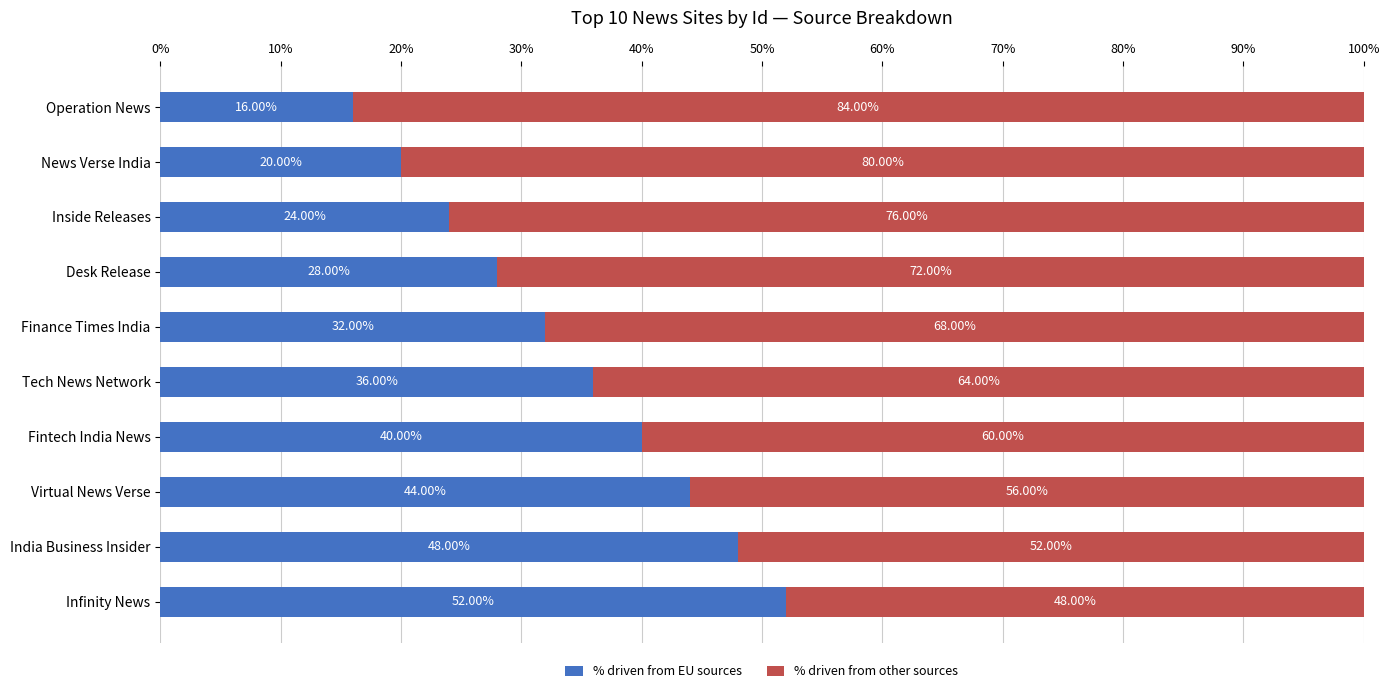

What is the difference between the second highest and minimum values in the % driven from EU sources series?

32.0